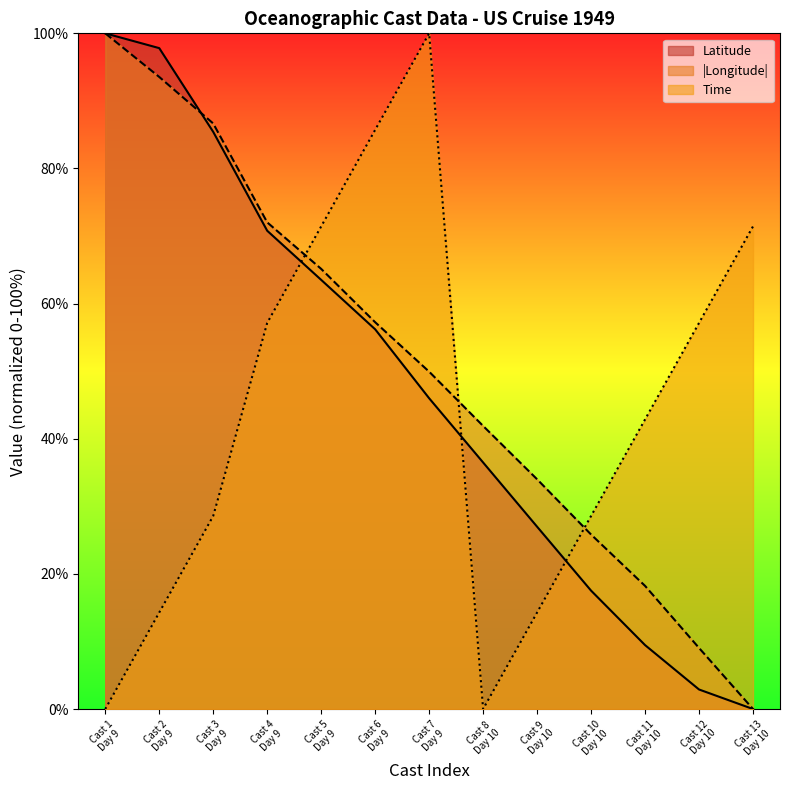

Which series ends up on top after the final intersection of |Longitude| and Time?

Time